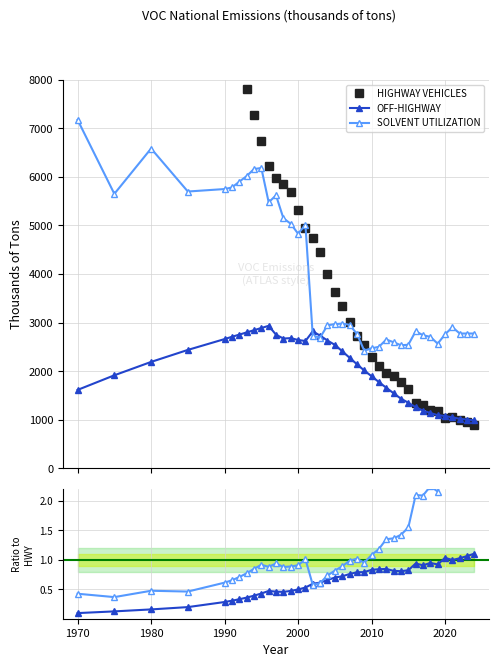

What is the value of the OFF-HIGHWAY point at the 17th from the left?

2820.2